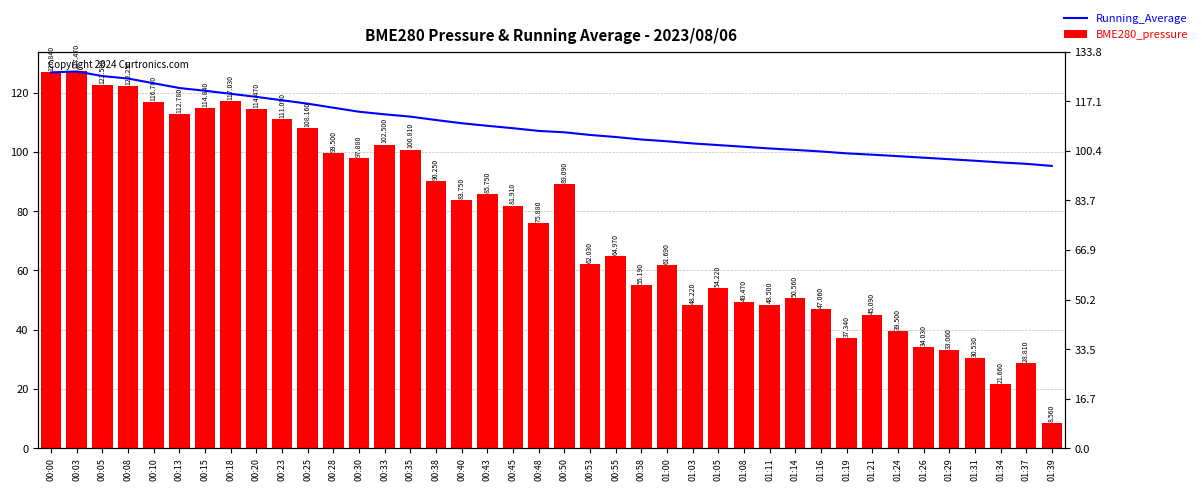

Which series has the widest spread of values?

BME280_pressure